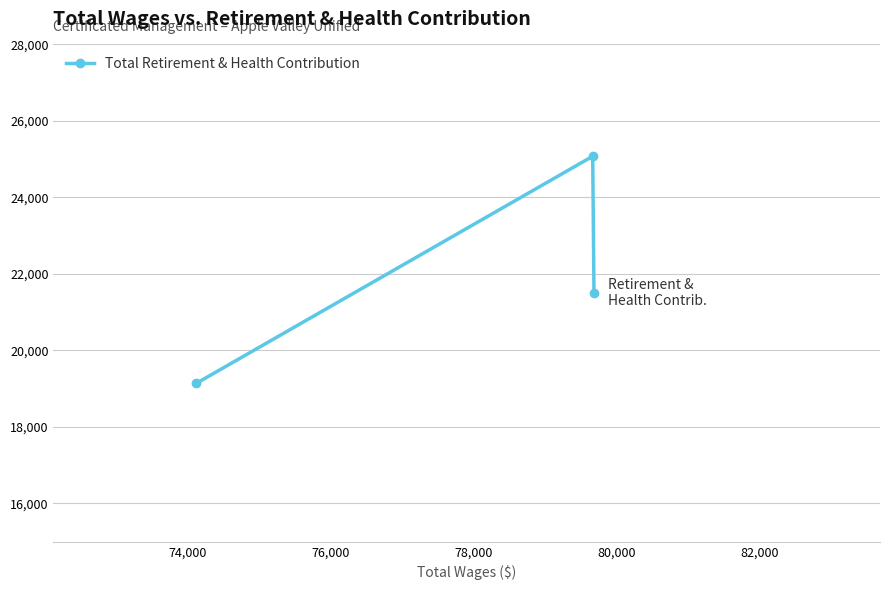

What is the smallest value displayed?

19142